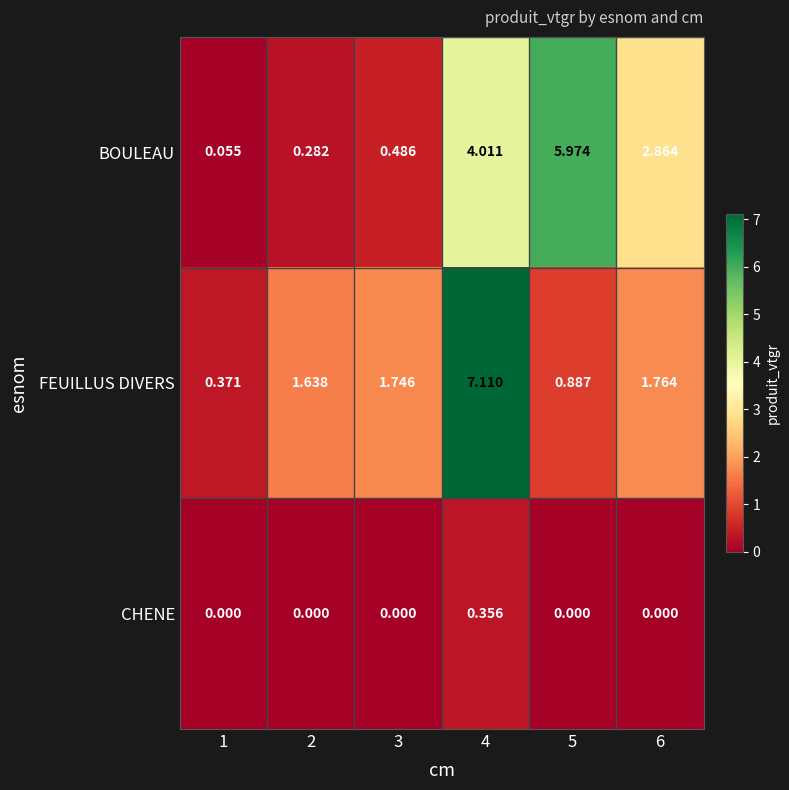

Is the value of CHENE at 2 greater than the value of BOULEAU at 6?

No